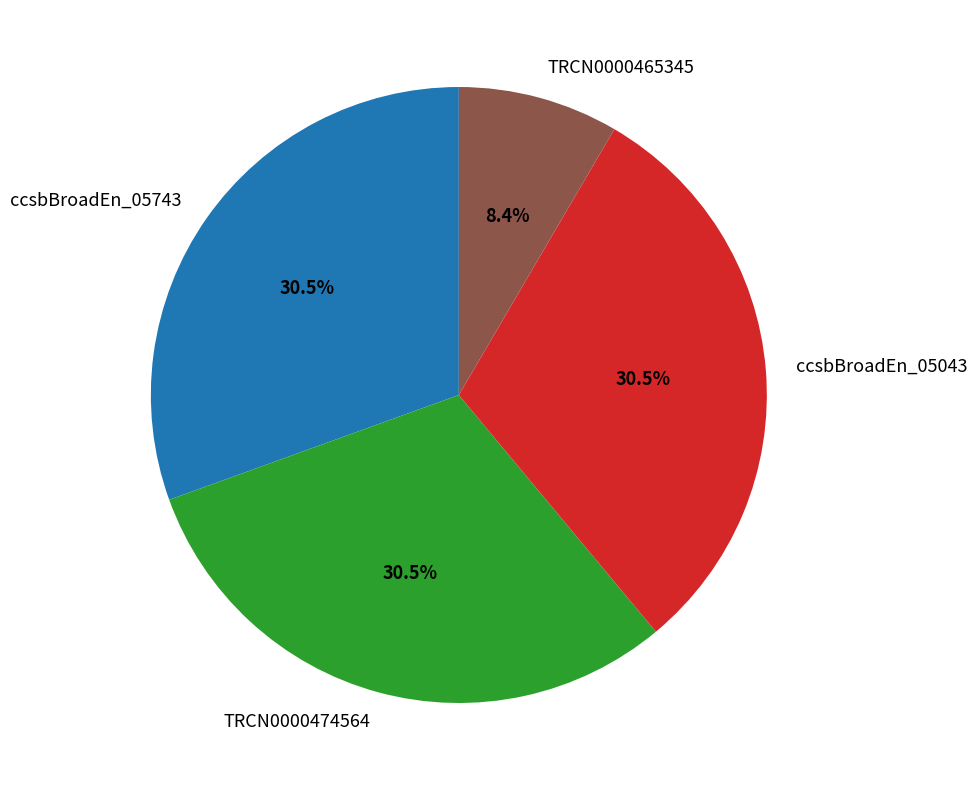

Which category has the smallest portion of the pie?

TRCN0000465345